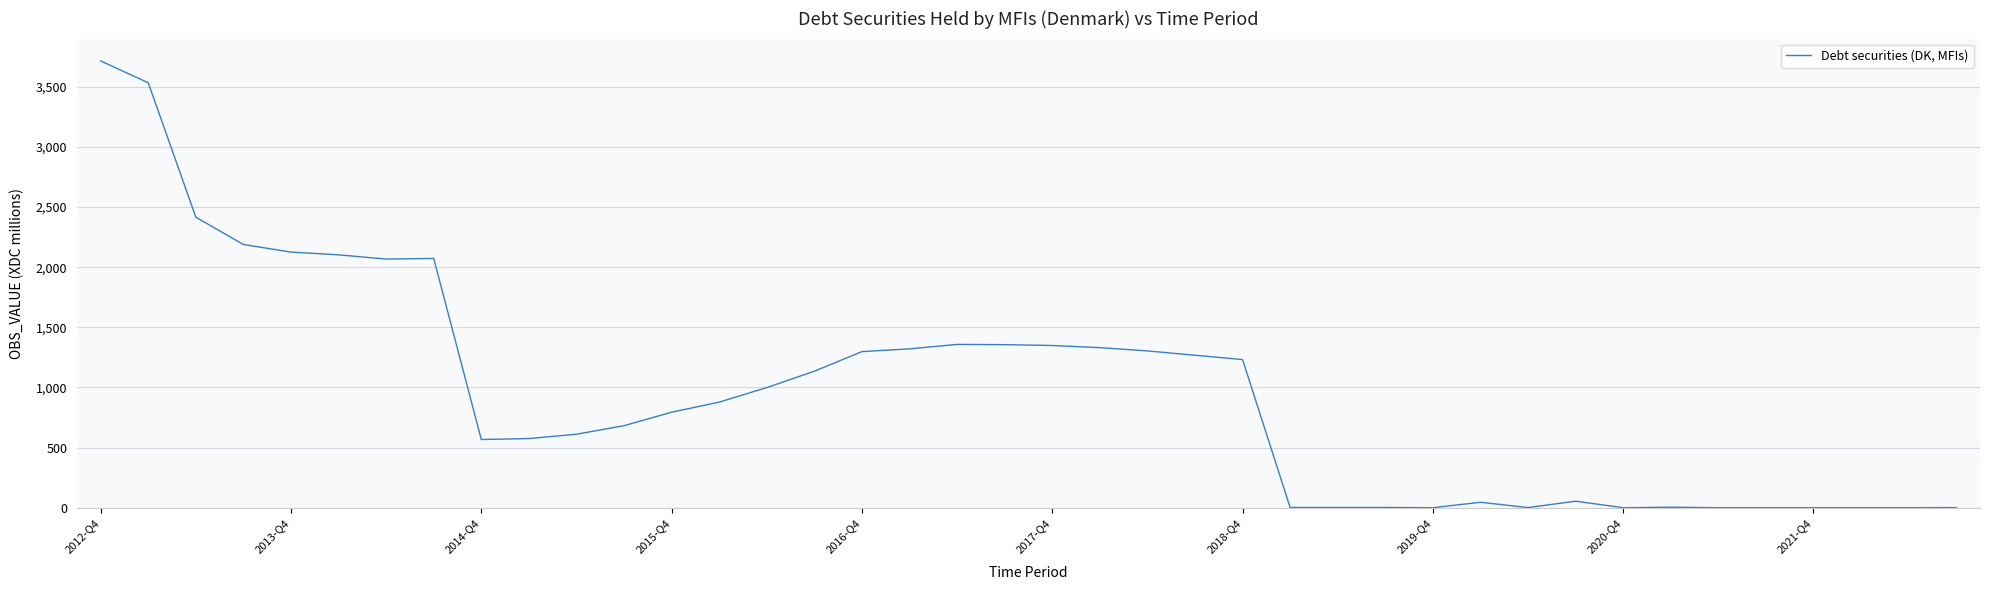

Count the number of data series in this chart.

1